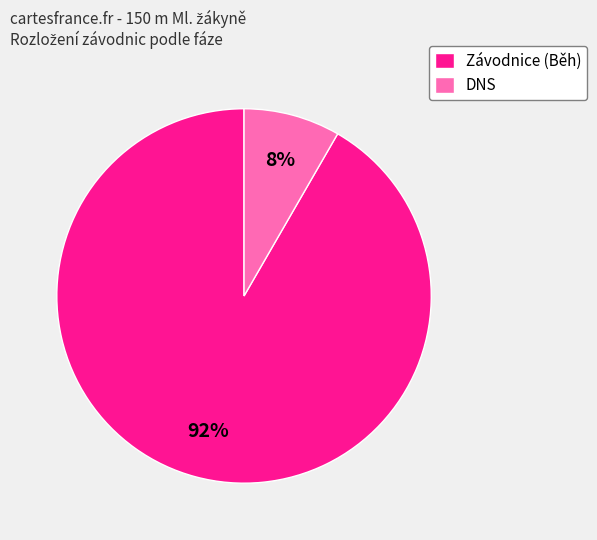

What percentage is the DNS slice, to the nearest percent?

8%